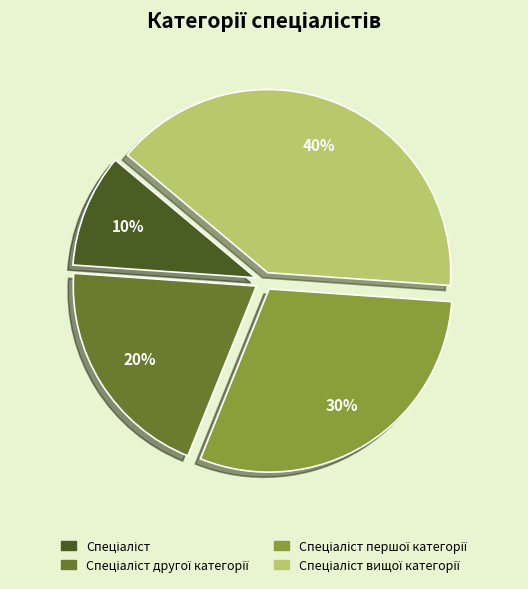

How many segments does this pie chart have?

4